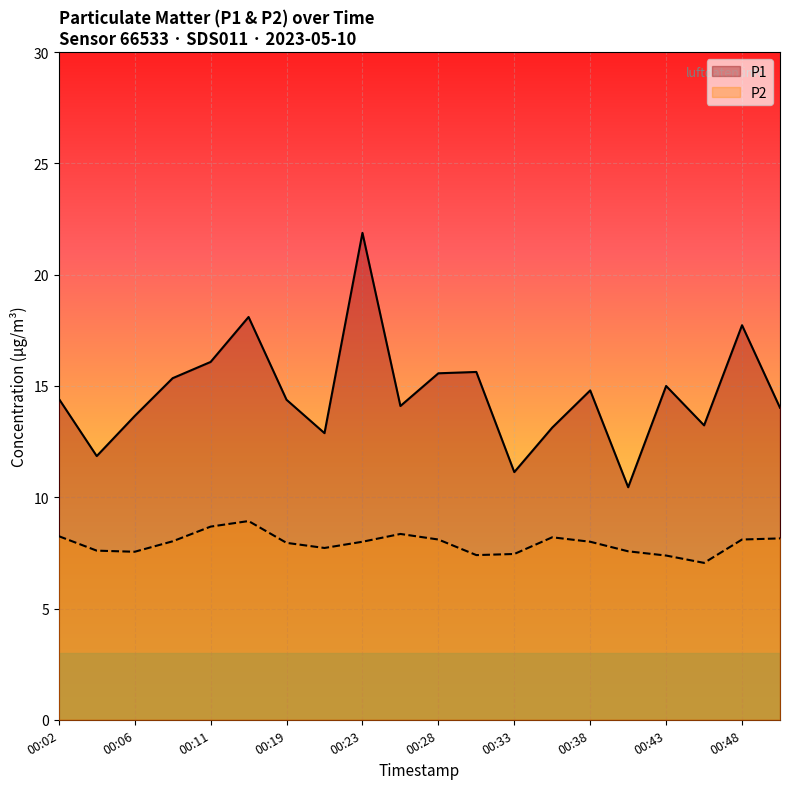

What is the value of the P1 point at the 18th from the left?

13.2